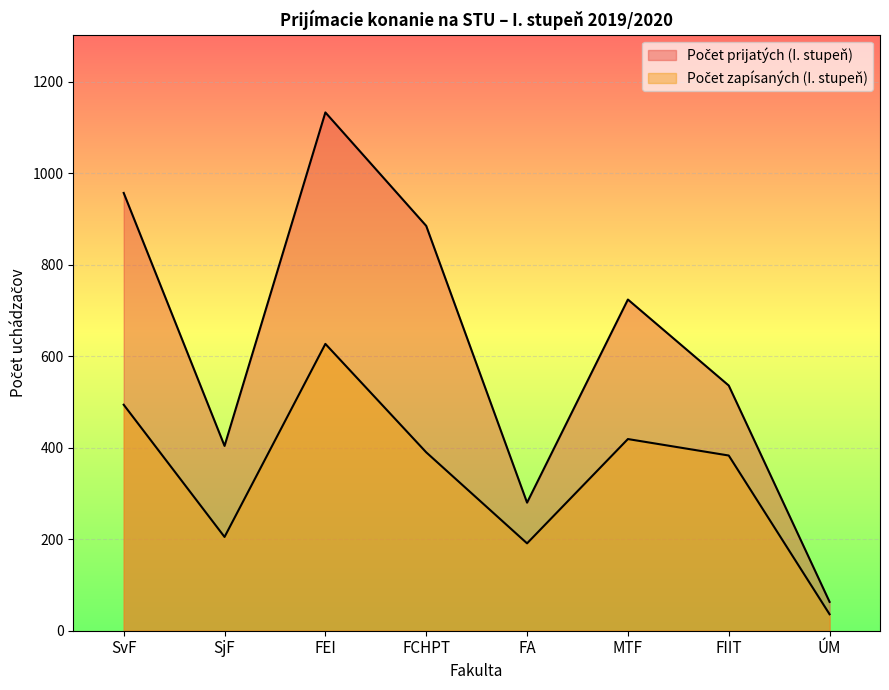

What is the label of the 3rd point from the right?

MTF